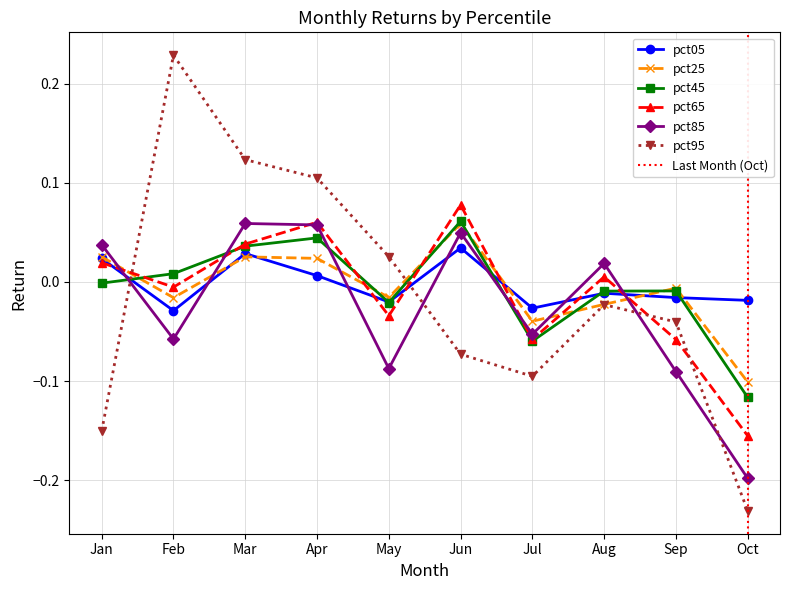

At which category does the chart reach its peak across all series?

Feb